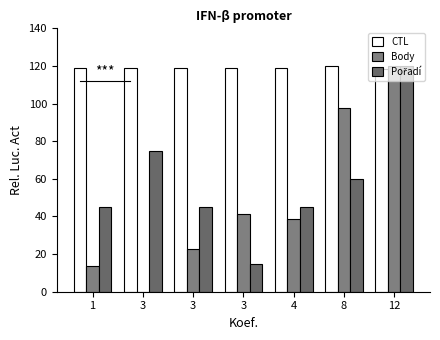

At which category is the sum across all series the highest?

12